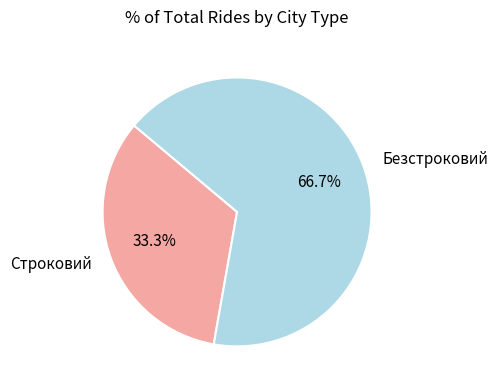

What percentage is the Безстроковий slice, to the nearest percent?

67%